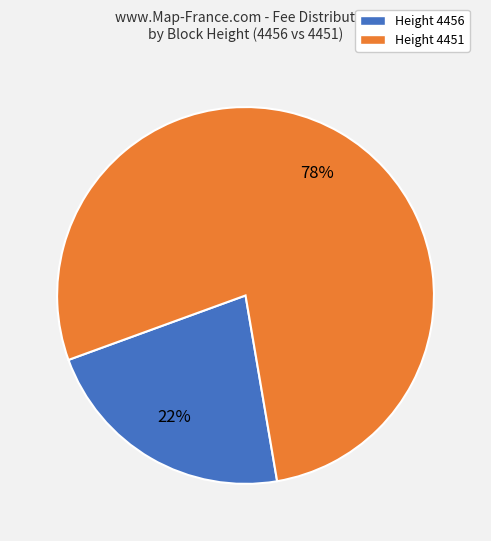

What is the smallest slice in the pie chart?

Height 4456